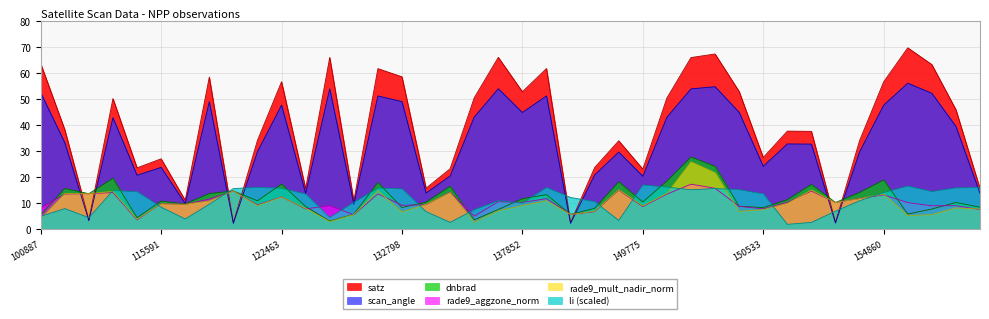

Is the value of scan_angle at 143488 greater than the value of dnbrad at 139217?

Yes